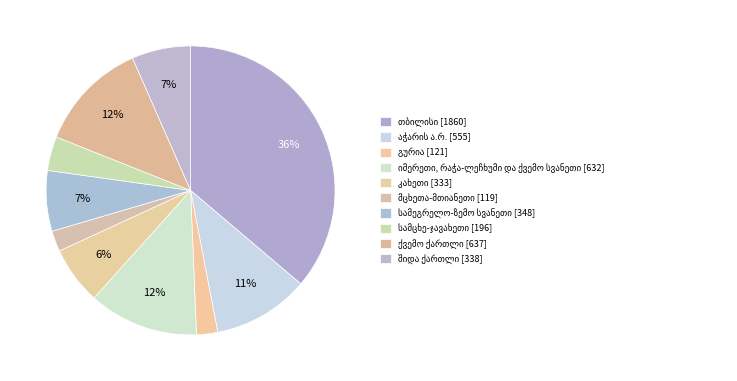

How many slices are in this pie chart?

10